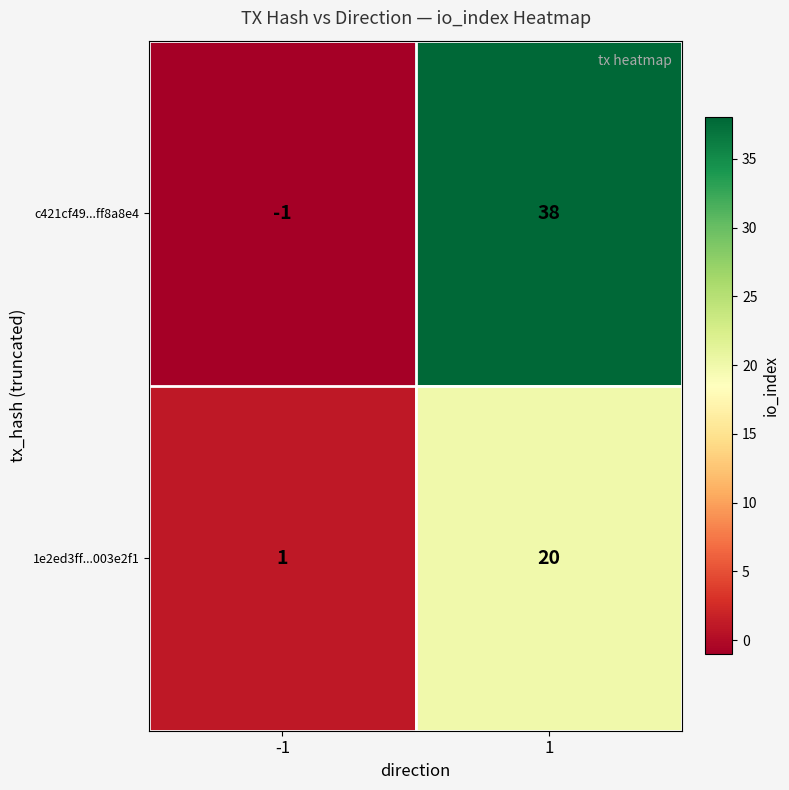

What value does the 1e2ed3ff...003e2f1 series have at 1, to the nearest 10?

20